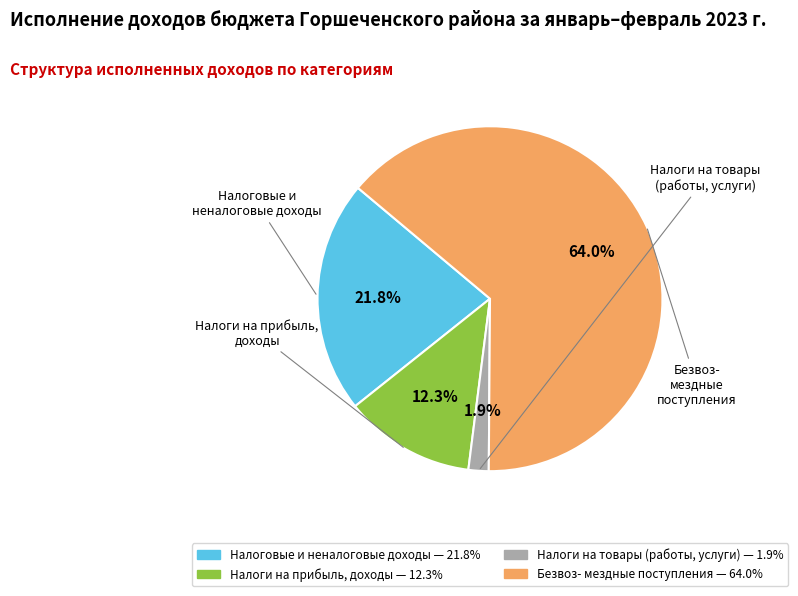

Does any single category account for the majority?

Yes